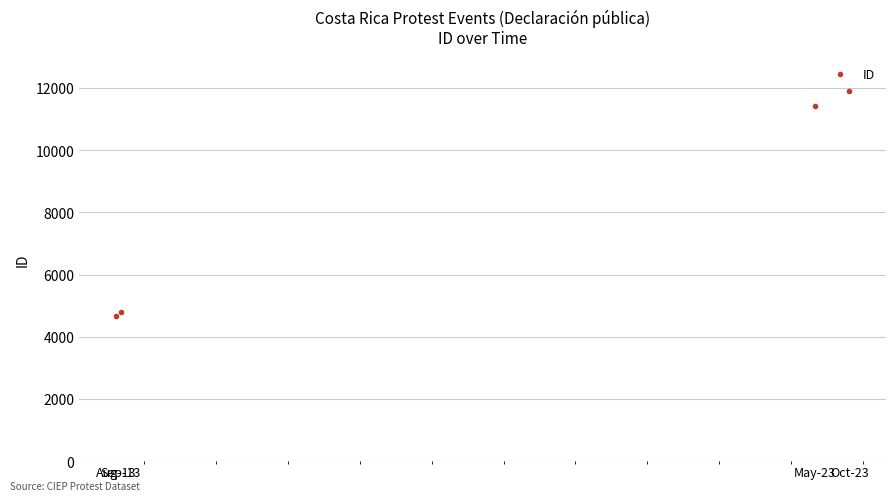

Read the value at Oct-23.

11891